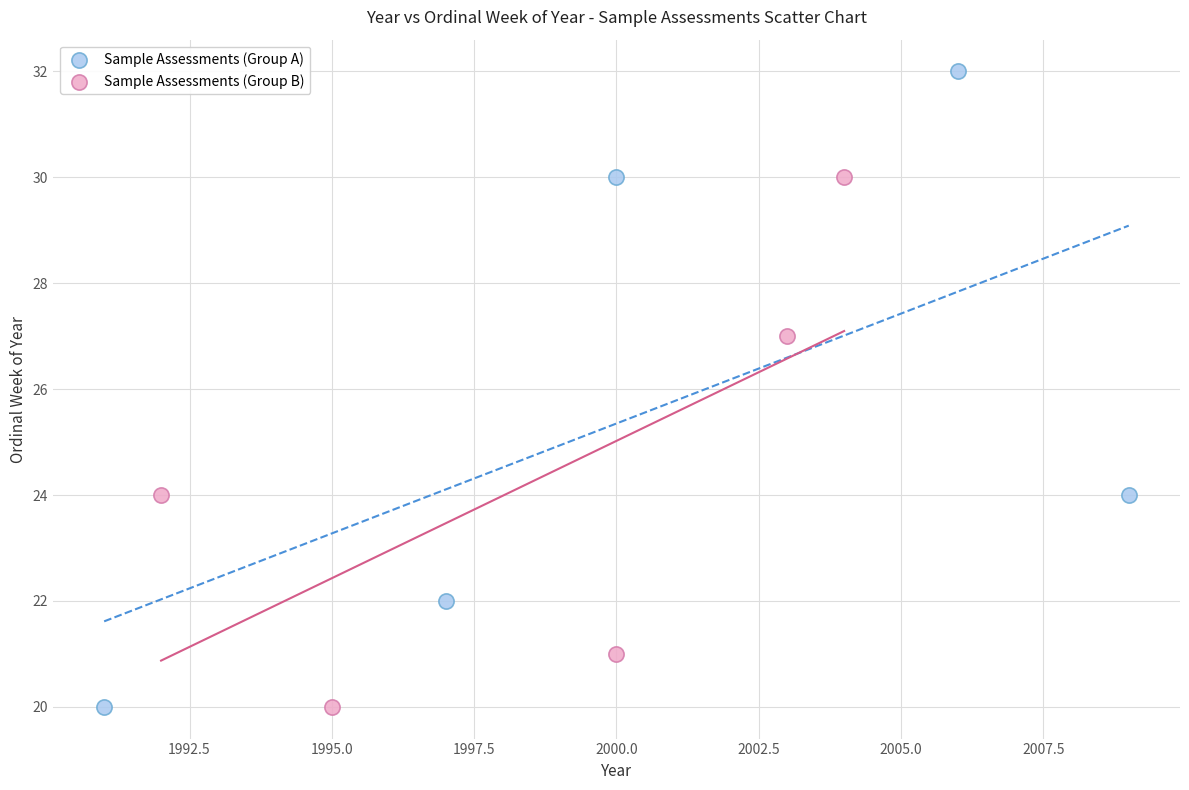

Which series contains the highest Y value?

Sample Assessments (Group A)